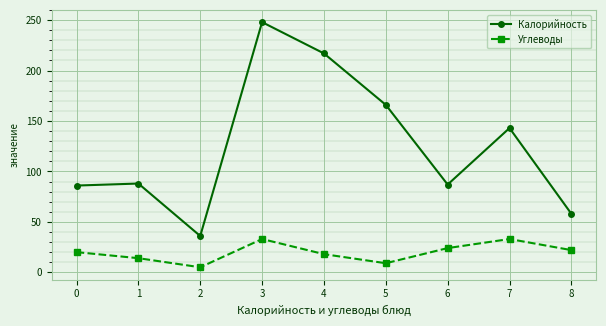

What is the highest value of the Калорийность series?

248